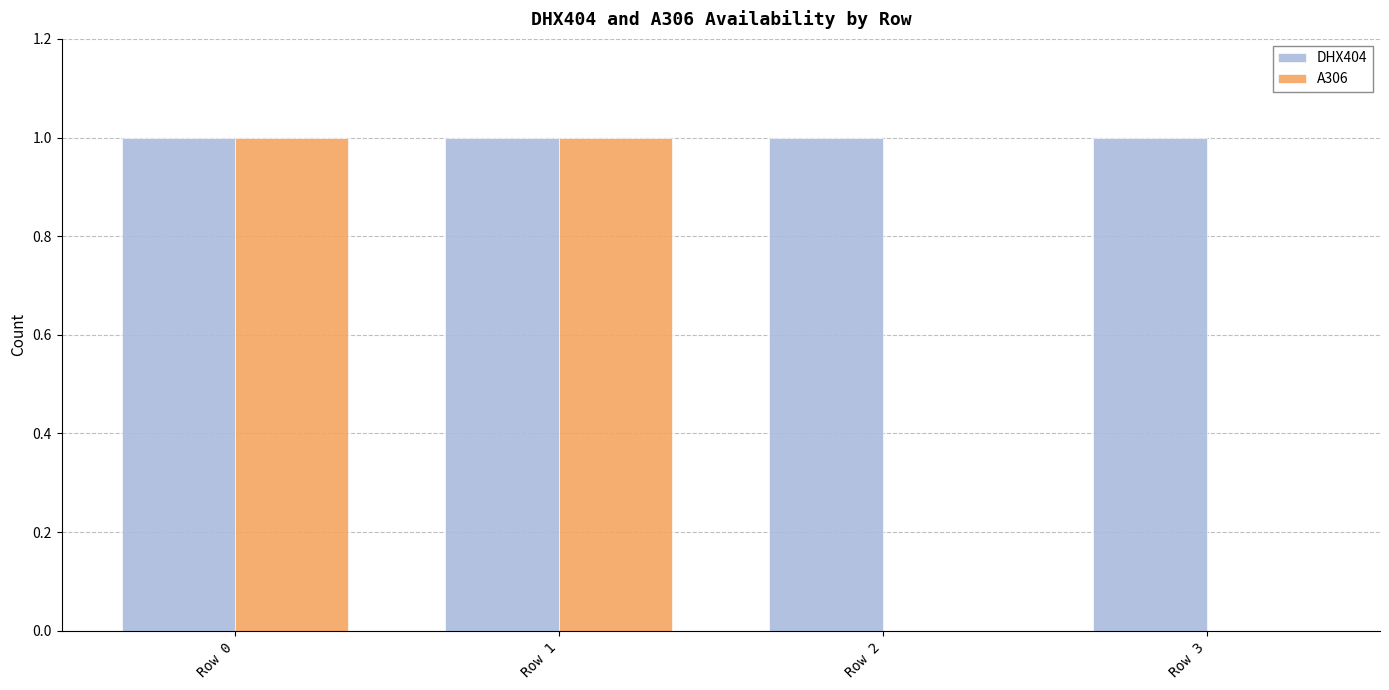

Is it true that DHX404 equals 1 at Row 1?

True